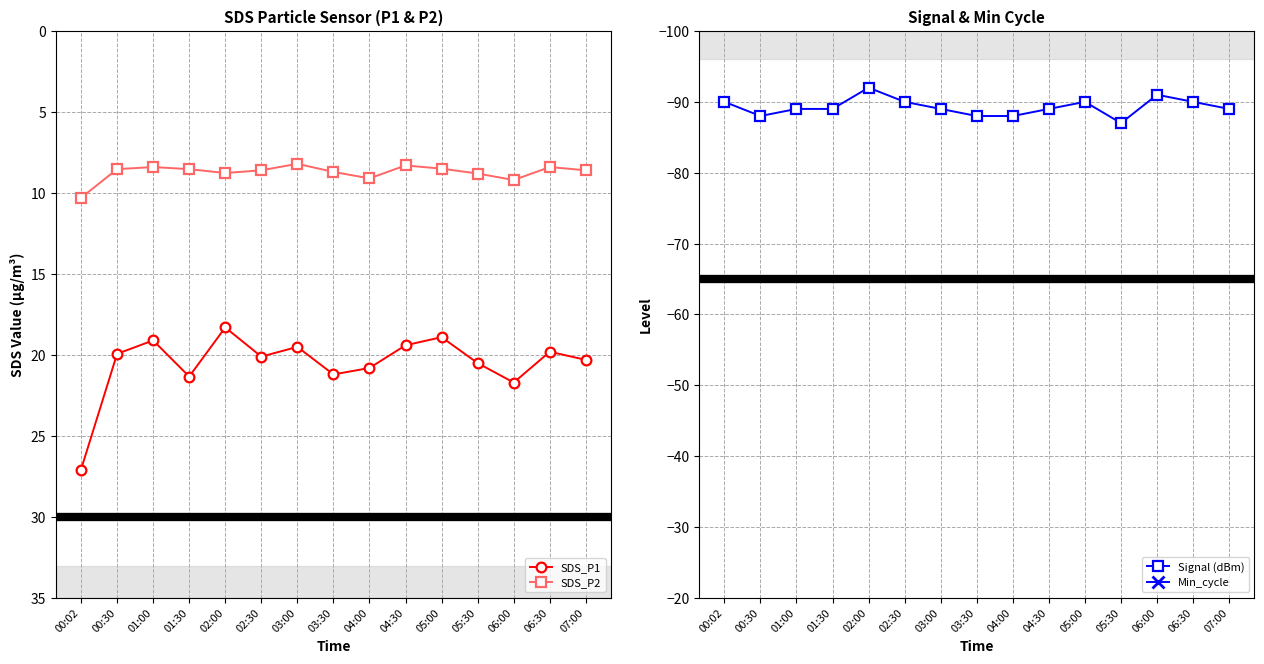

True or false: Signal (dBm) has a value of -88.0 at 03:30.

True